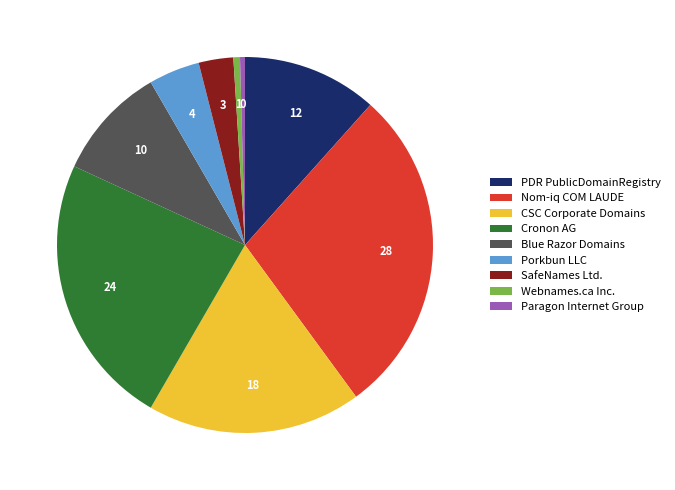

What is the largest slice in the pie chart?

Nom-iq COM LAUDE